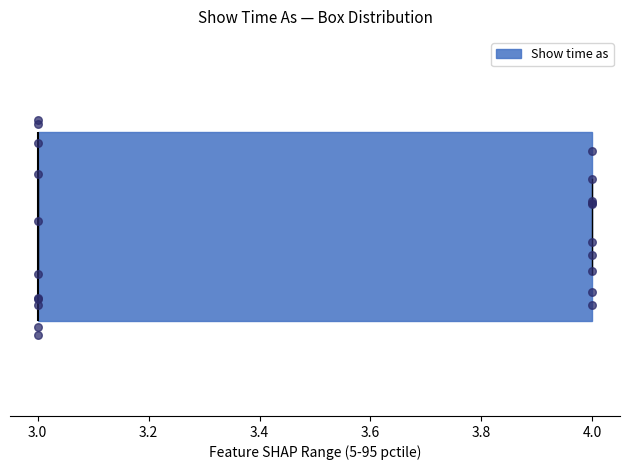

Where is the left edge of the box on the x-axis? The values are not printed on the chart, so give them approximately, as read against the axis.

3